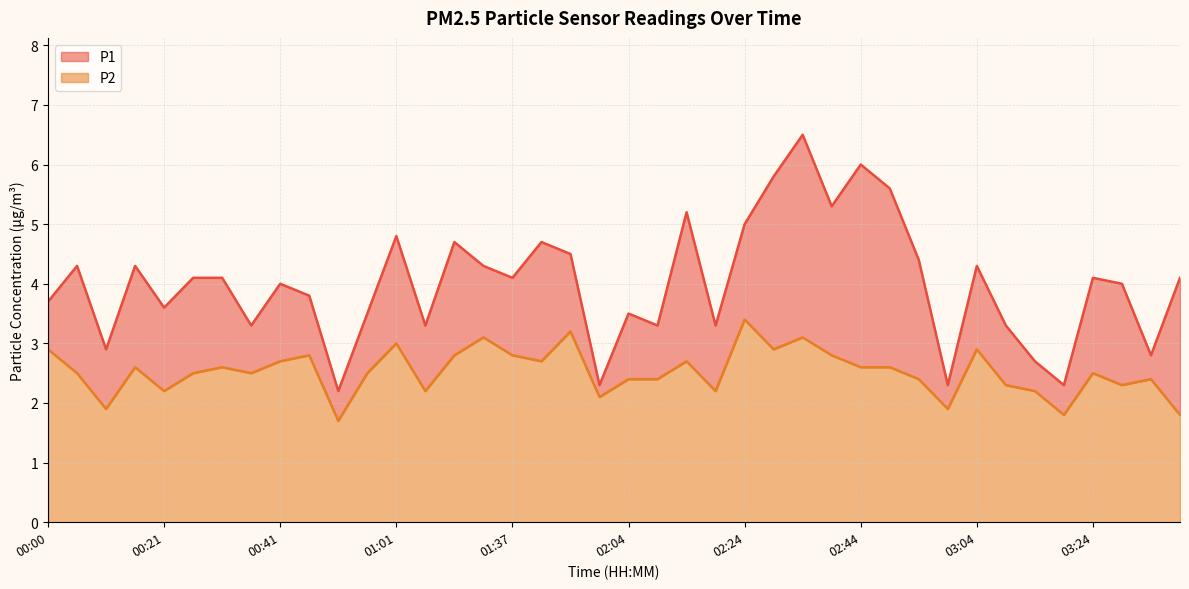

How many lines are shown in the chart?

2